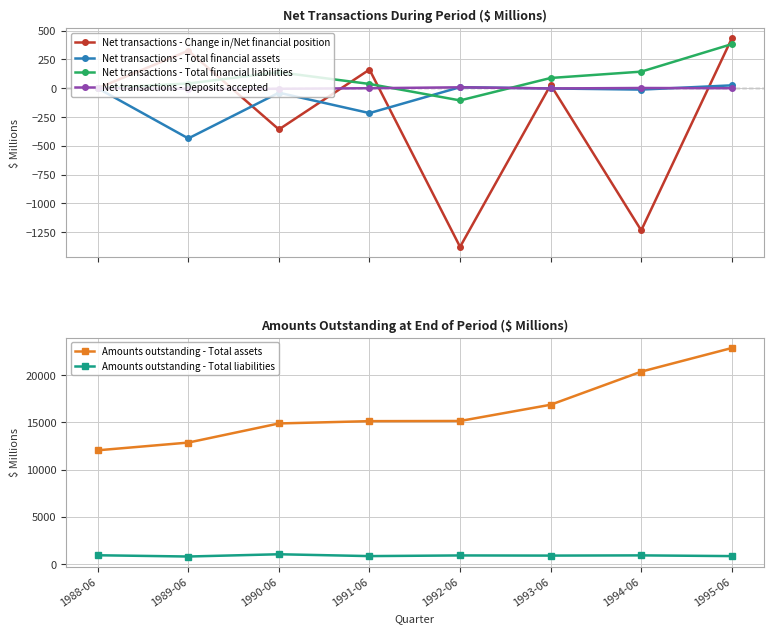

At how many categories does at least one series exceed 7289?

8